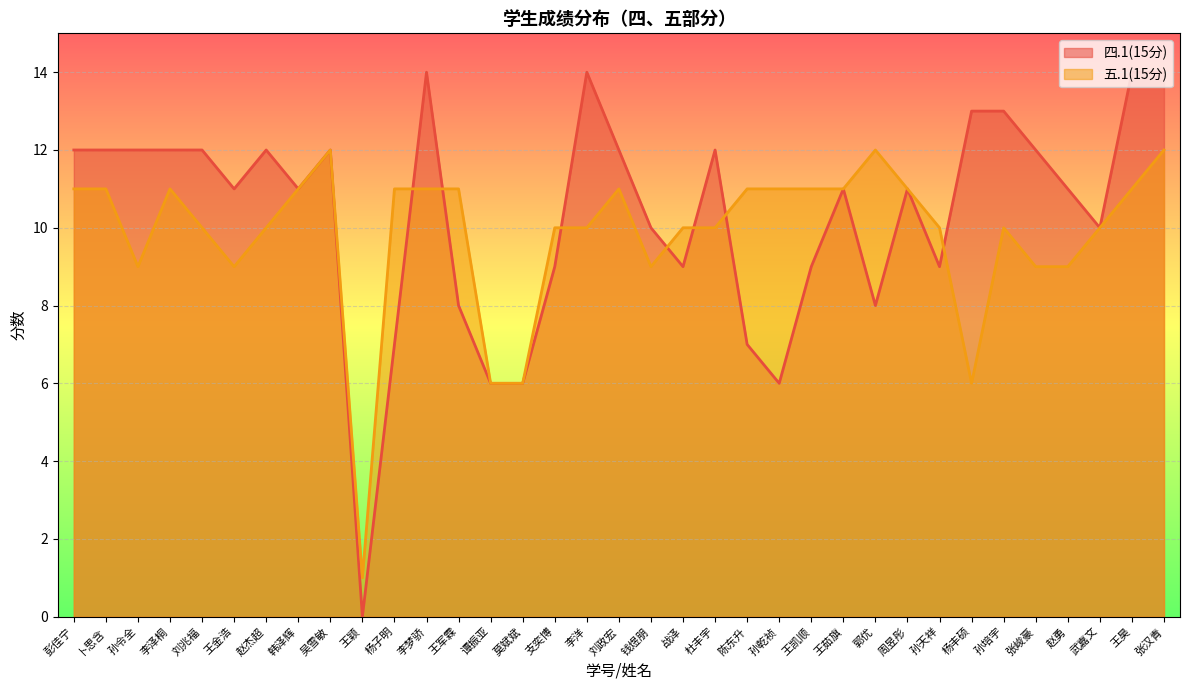

Where is 五.1(15分) nearest to the value 6?

谭振亚